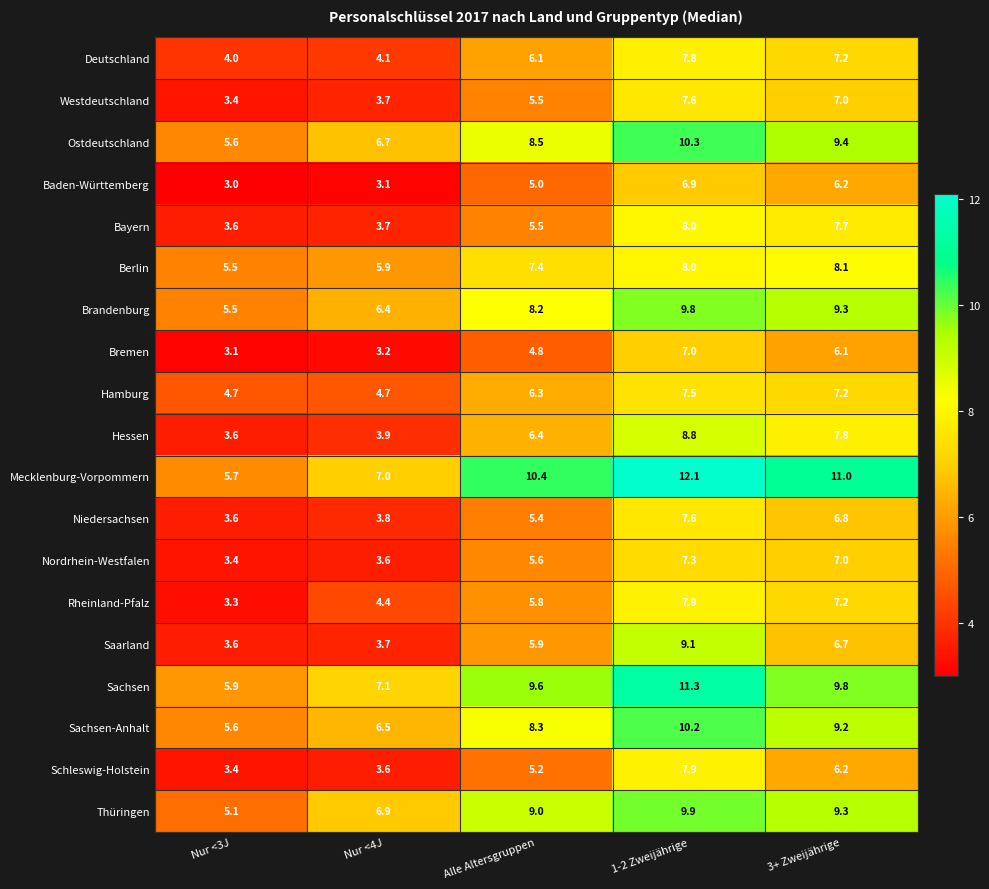

At which label does Ostdeutschland first exceed 8?

Alle Altersgruppen